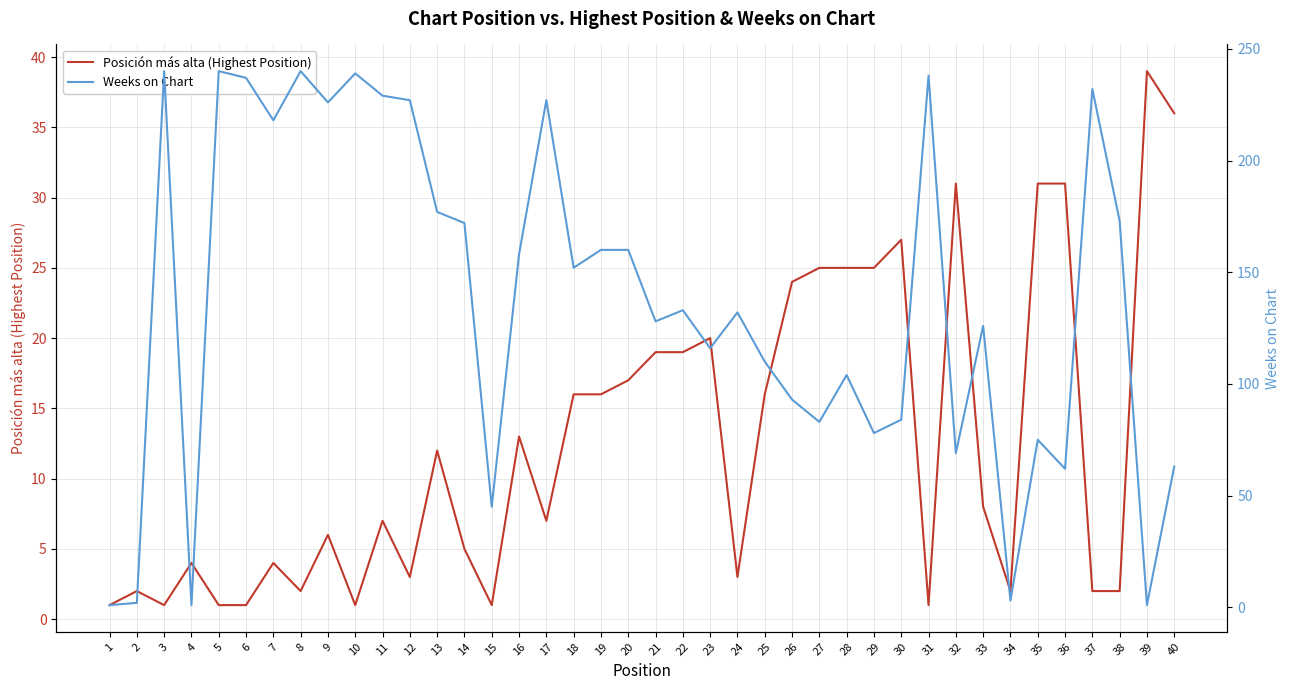

What is the difference between the Posición más alta (Highest Position) values at 32 and 13?

19